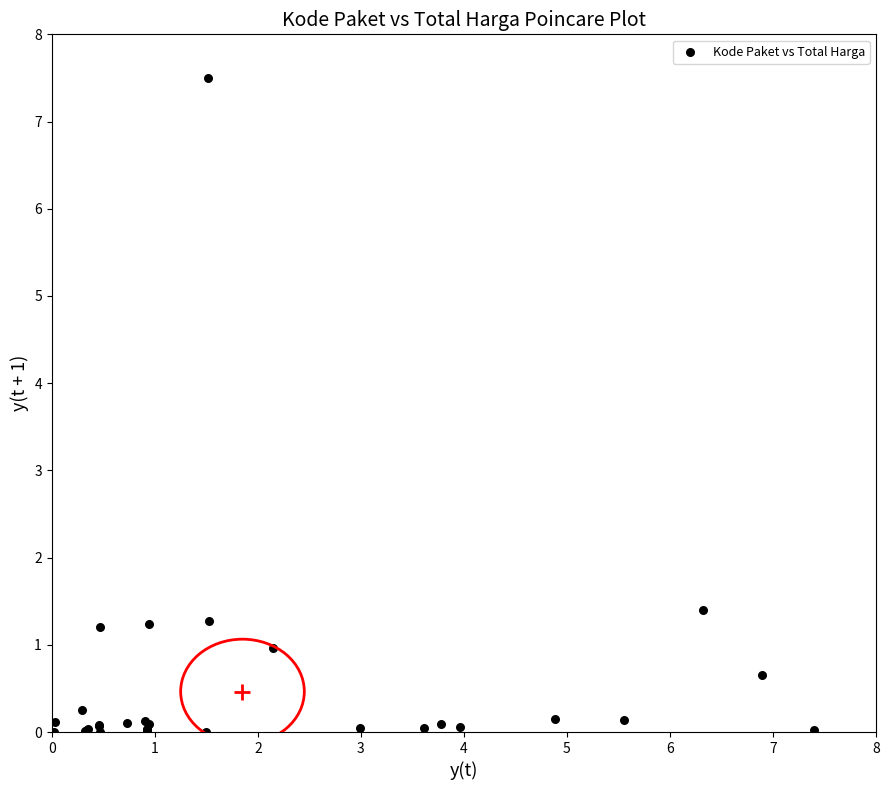

What Y value in the scatter plot is closest to 3?

1.4